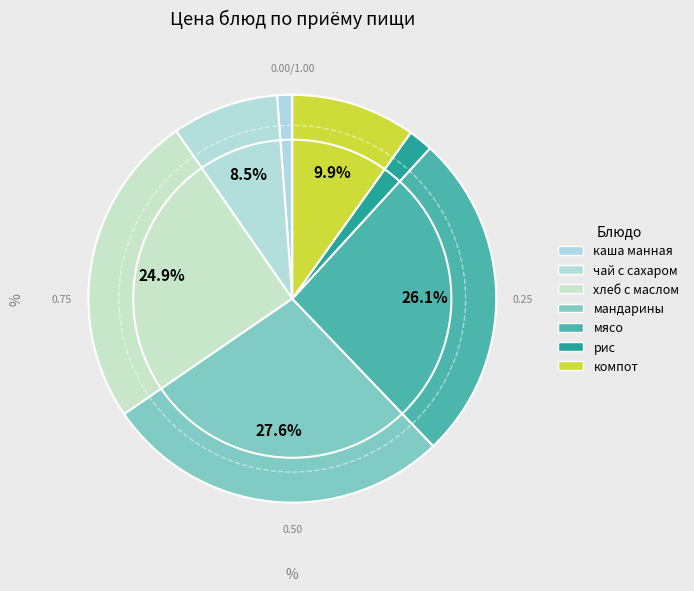

How many segments does this pie chart have?

7